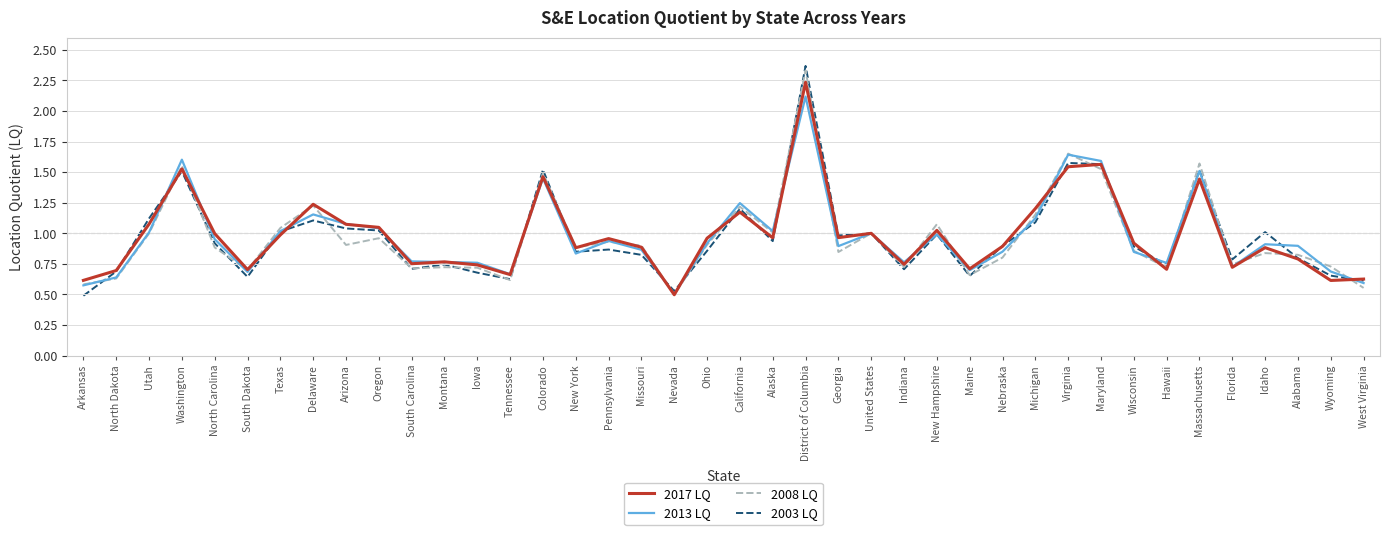

At which category is the sum across all series the highest?

District of Columbia